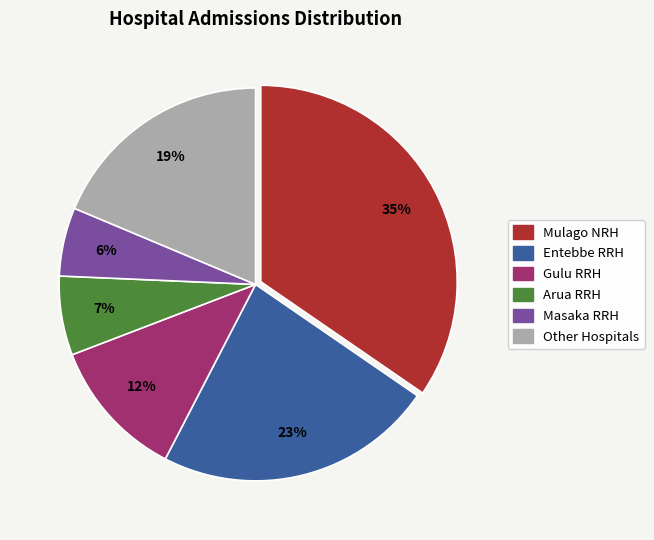

Rank the categories by value from highest to lowest.

Mulago NRH, Entebbe RRH, Other Hospitals, Gulu RRH, Arua RRH, Masaka RRH